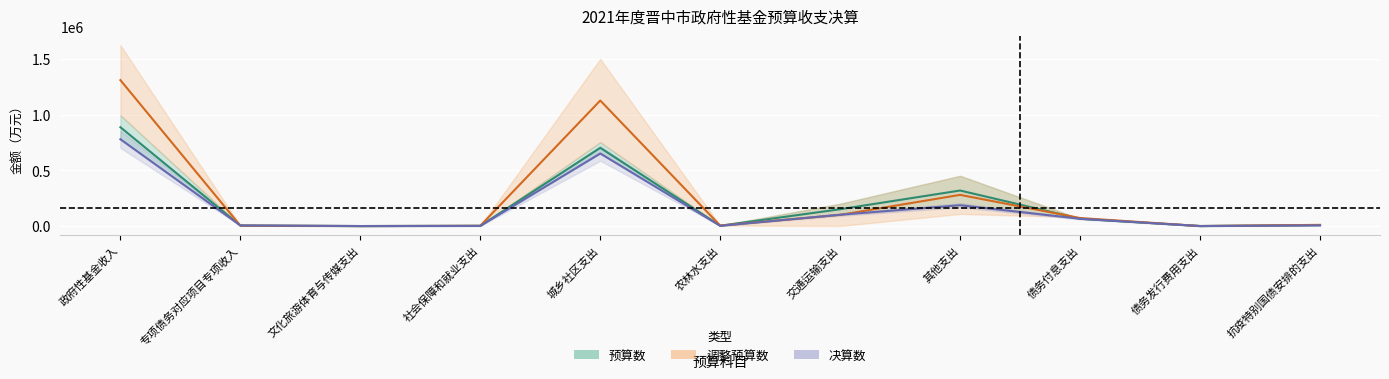

Between 债务发行费用支出 and 其他支出, which is larger?

其他支出